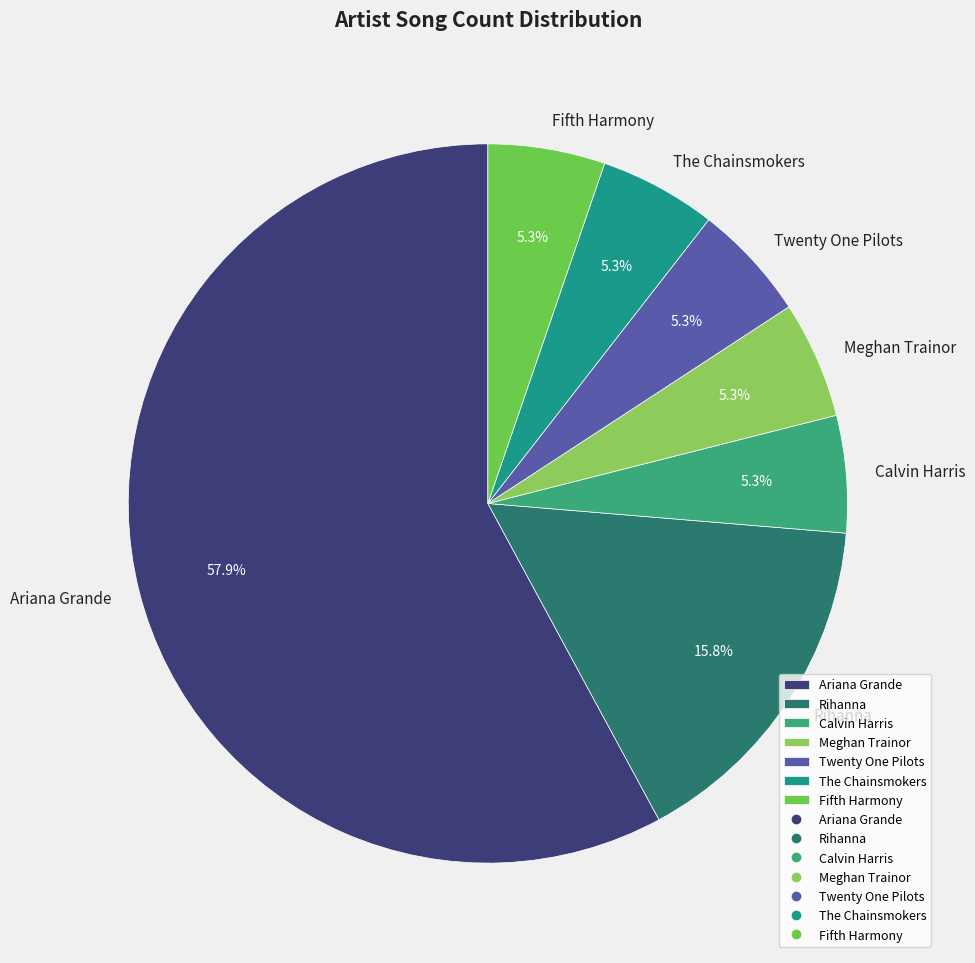

Which has a higher value, Calvin Harris or Rihanna?

Rihanna